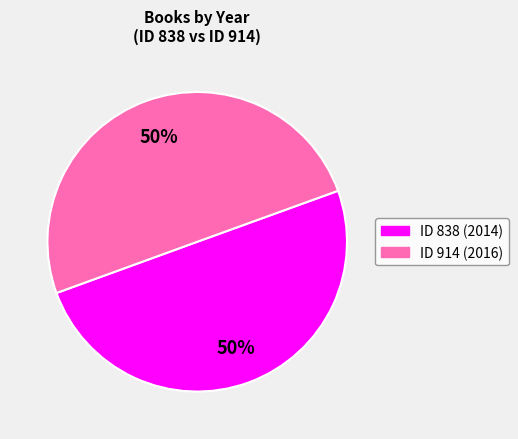

Do ID 914 (2016) and ID 838 (2014) together represent more than half of the pie?

Yes